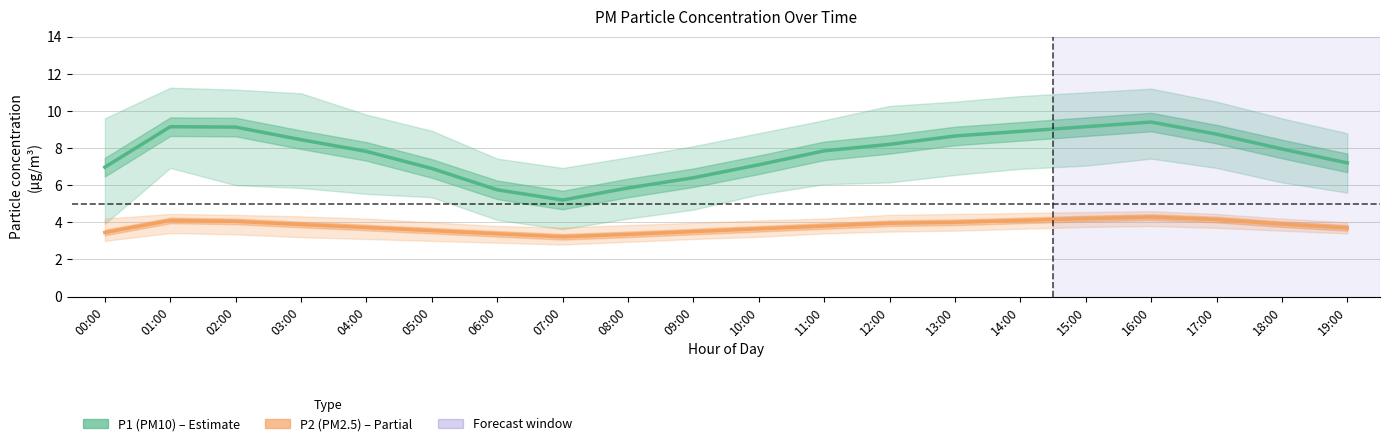

Count the number of data series in this chart.

2